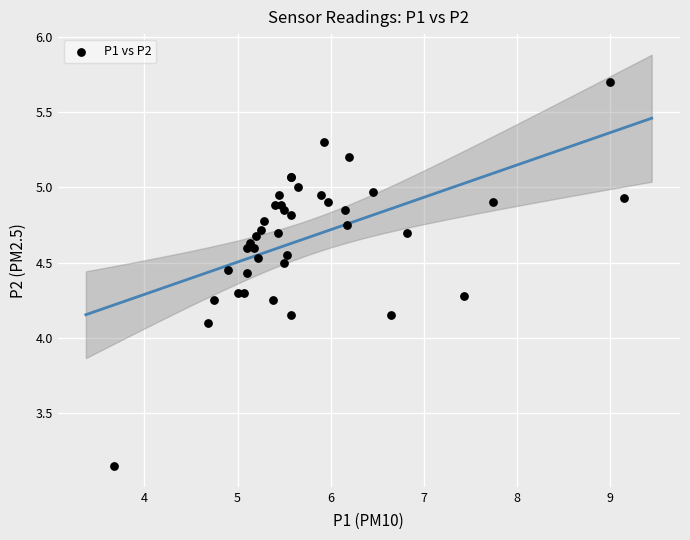

What Y value in the scatter plot is closest to 4?

4.1